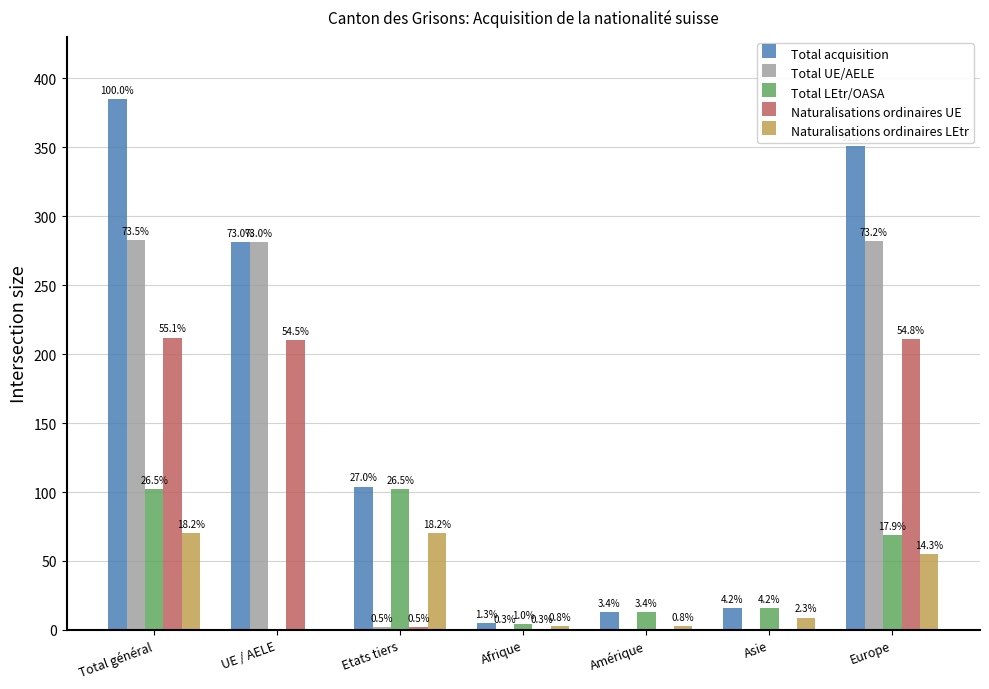

What are all the series names shown in the legend?

Total acquisition, Total UE/AELE, Total LEtr/OASA, Naturalisations ordinaires UE, Naturalisations ordinaires LEtr